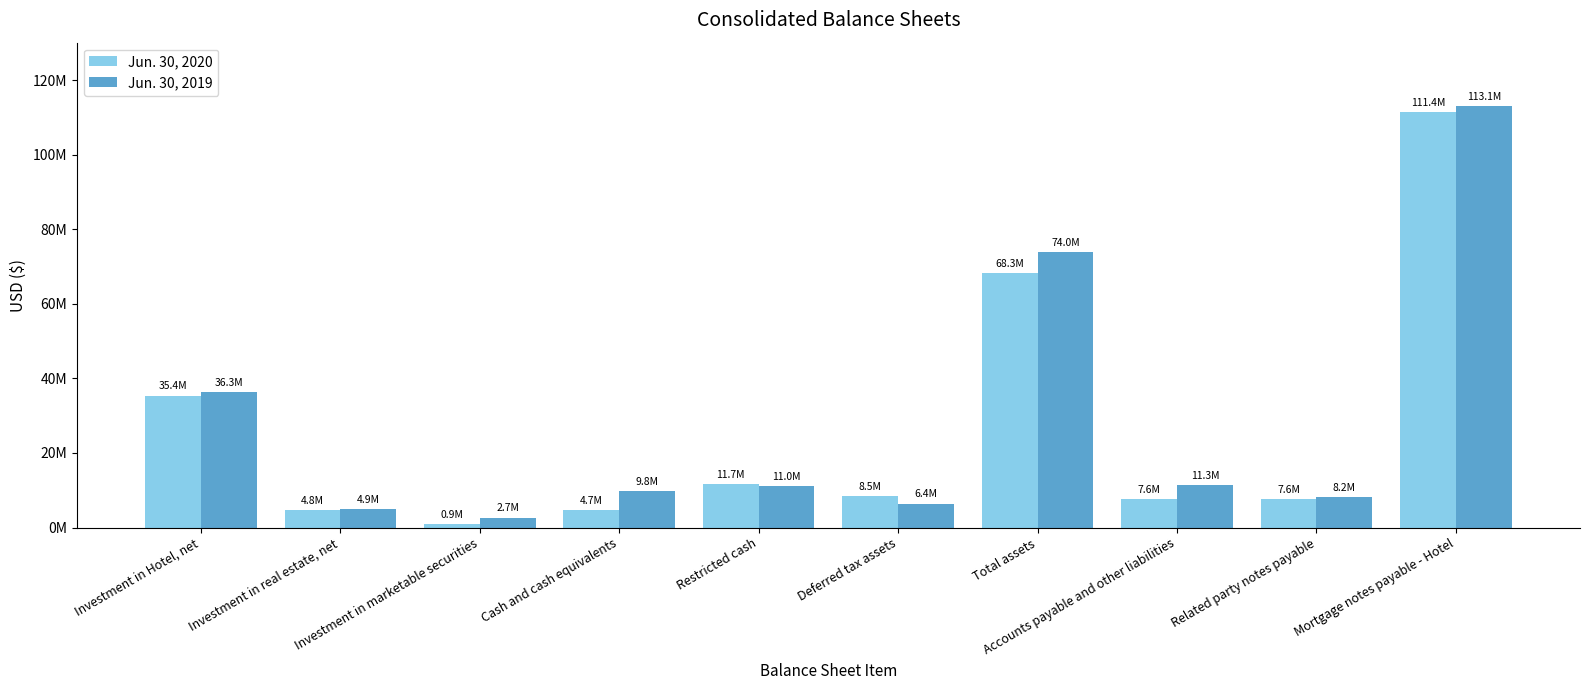

What are all the series names shown in the legend?

Jun. 30, 2020, Jun. 30, 2019